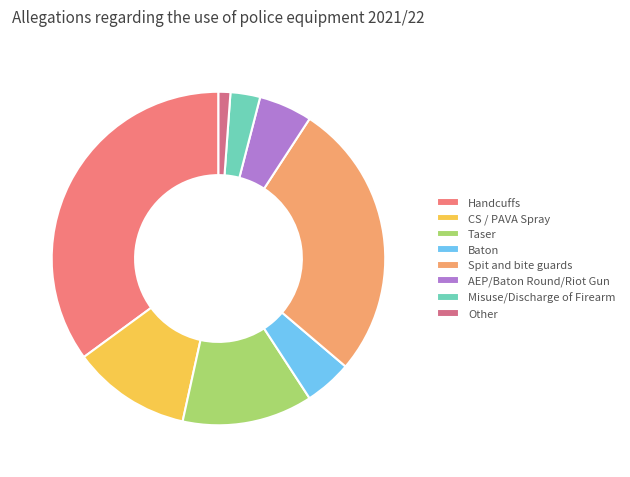

To the nearest percent, what is the difference between the Misuse/Discharge of Firearm and Other slice percentages?

2%